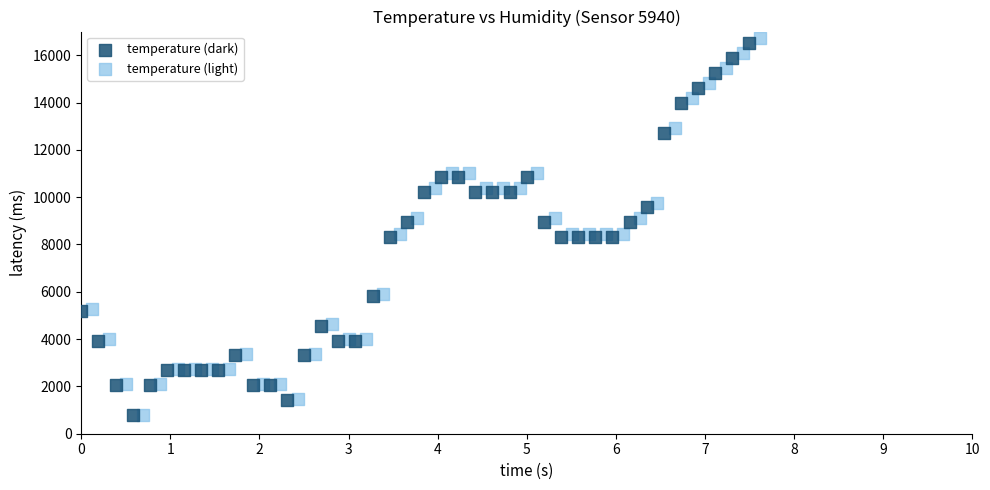

What are all the series names shown in the legend?

temperature (dark), temperature (light)